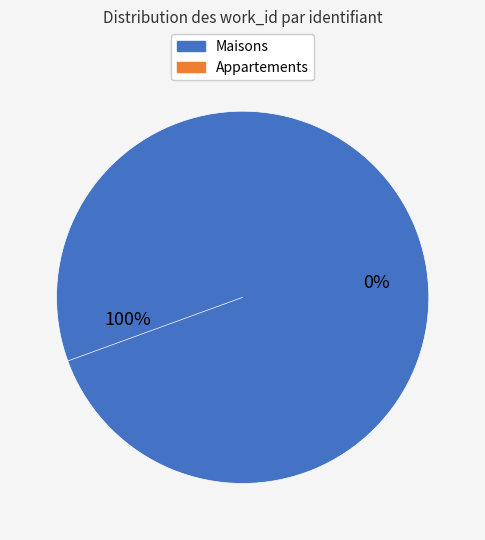

Is 15047 the majority of the pie?

No